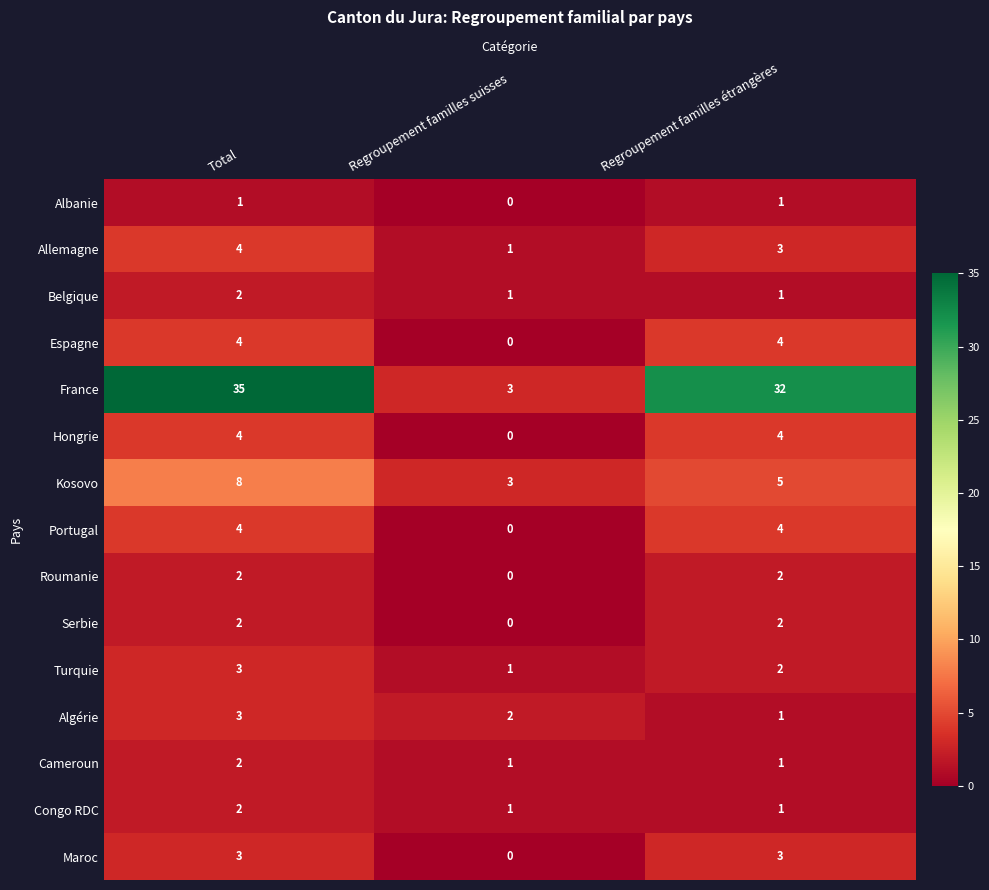

List the labels in order of France value, largest first.

Total, Regroupement familles étrangères, Regroupement familles suisses